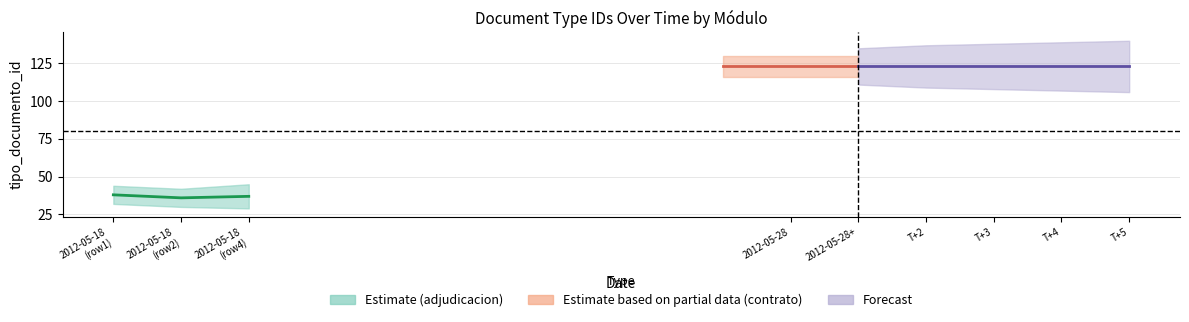

Is it true that the value at 2012-05-18 (row4) is 37?

True